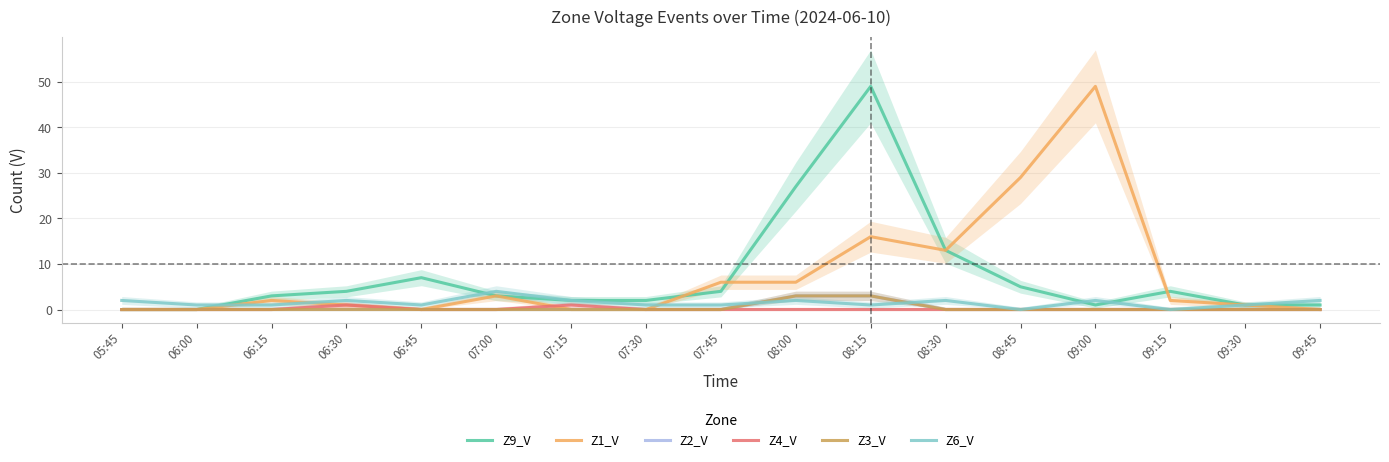

The Z6_V series shows 3 at 05:45. True or false?

False